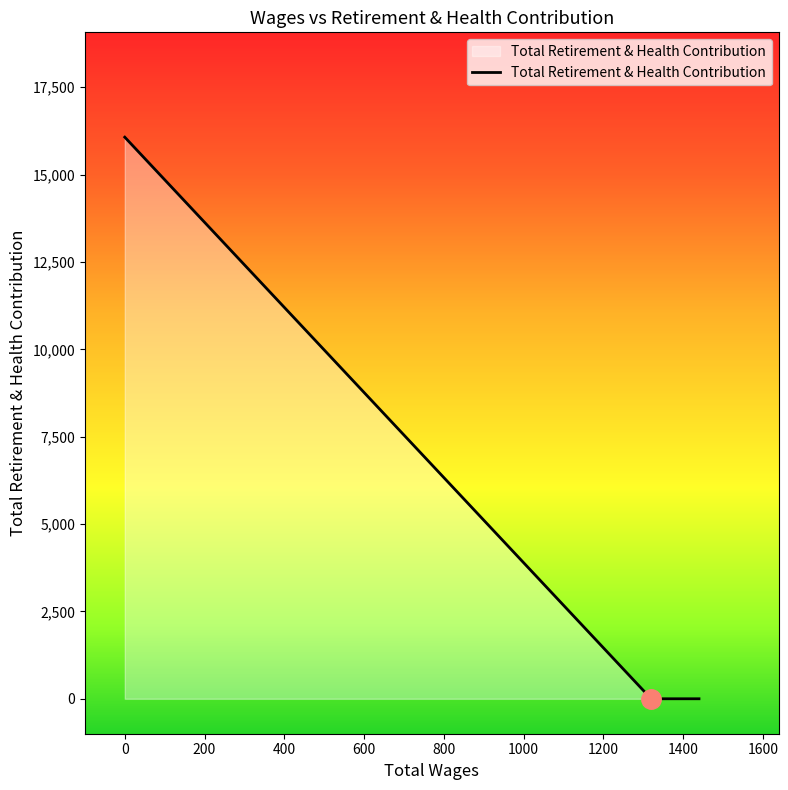

What is the difference between the maximum and second lowest values?

16070